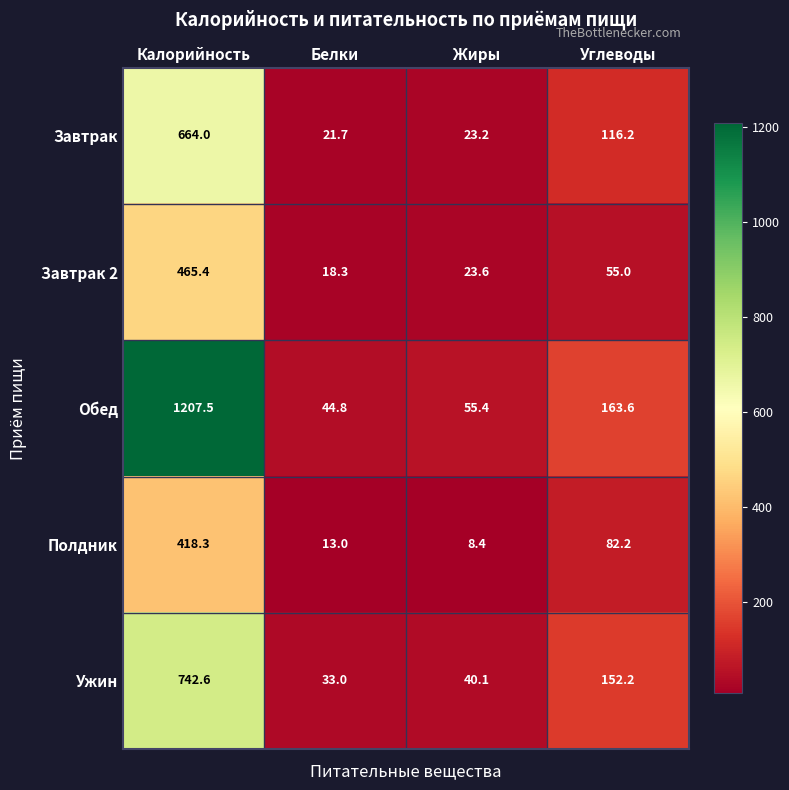

What is the difference between the highest and lowest values at Белки?

31.8